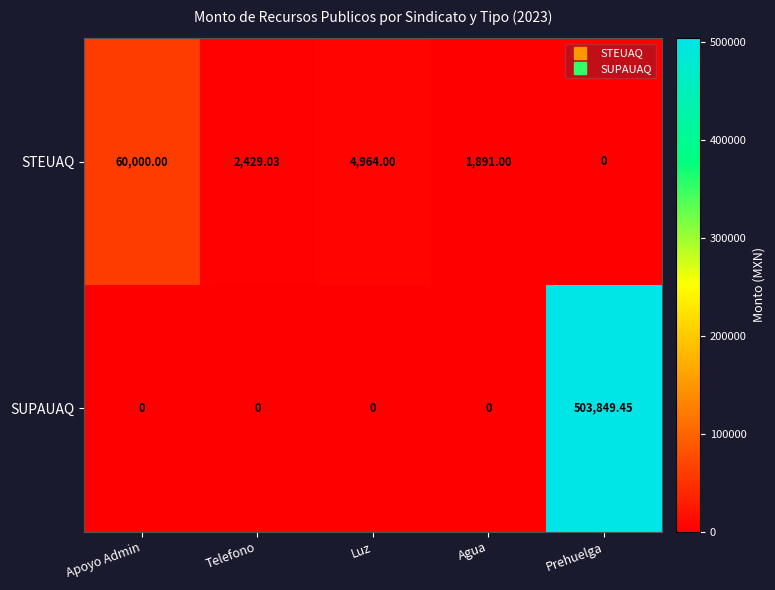

At which label does STEUAQ first exceed 2429?

Apoyo Admin